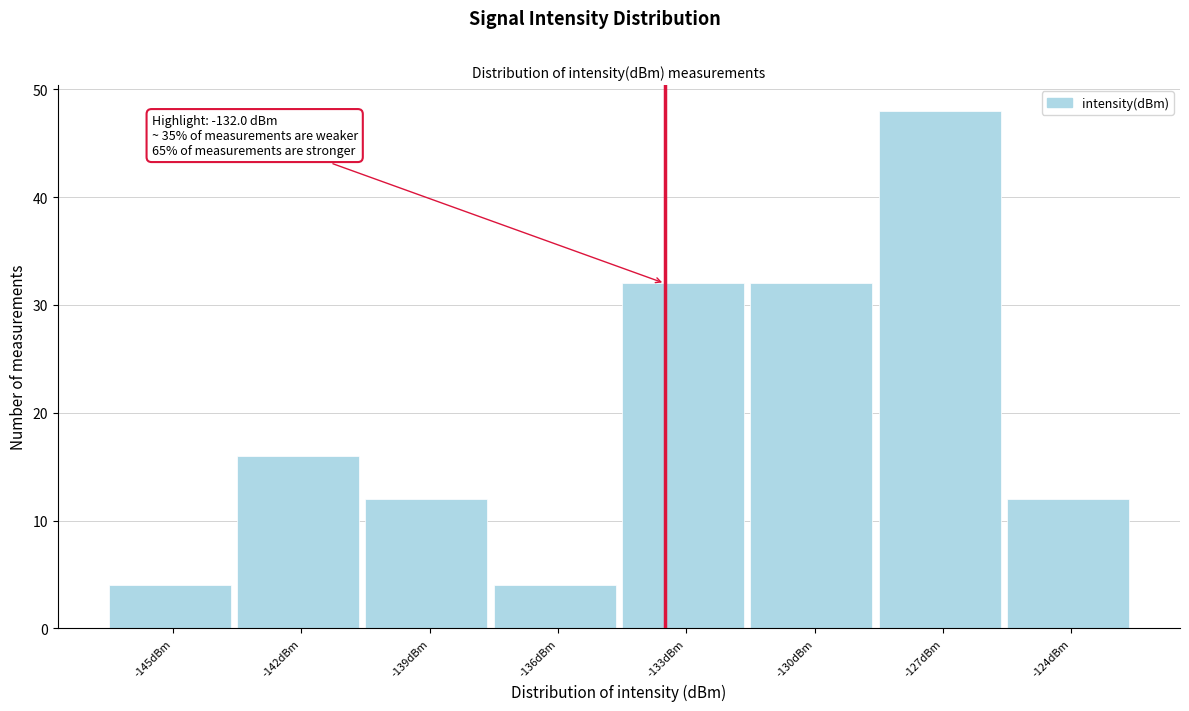

Reading left to right, what are all the values shown in this chart?

-145dBm=4	-142dBm=16	-139dBm=12	-136dBm=4	-133dBm=32	-130dBm=32	-127dBm=48	-124dBm=12